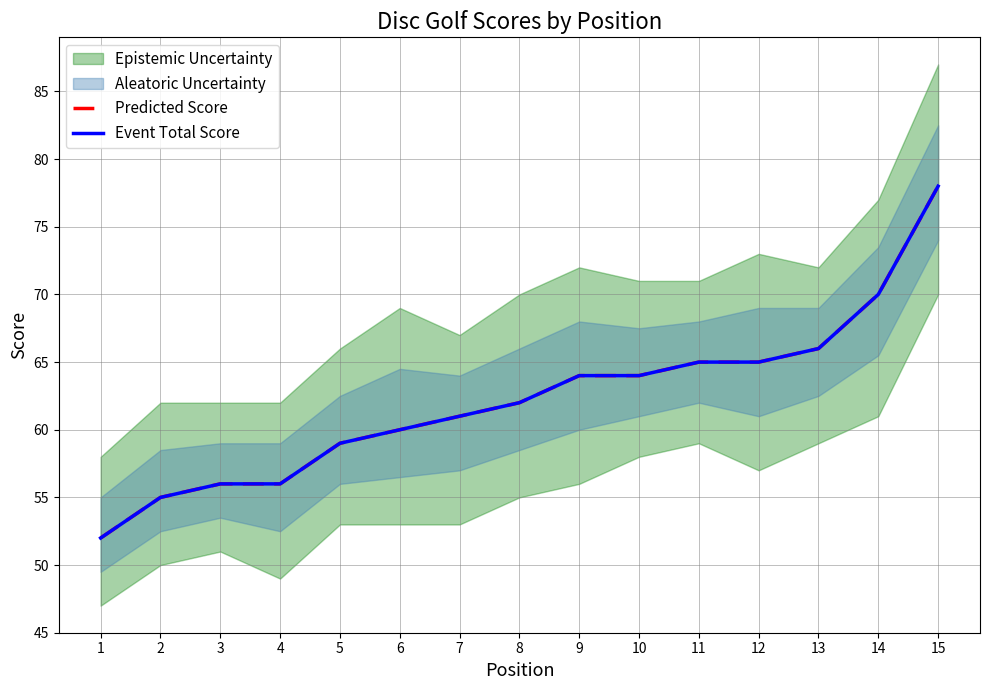

Which category has the lowest value across all series?

1